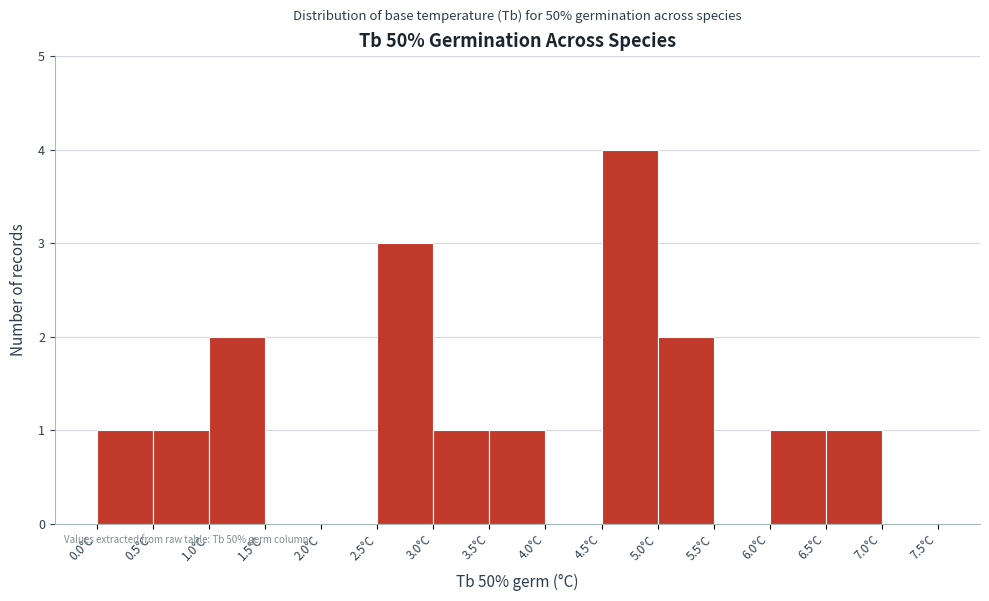

How tall is the bar that spans 1.0 to 1.5 on the x-axis? The values are not printed on the chart, so give them approximately, as read against the axis.

2